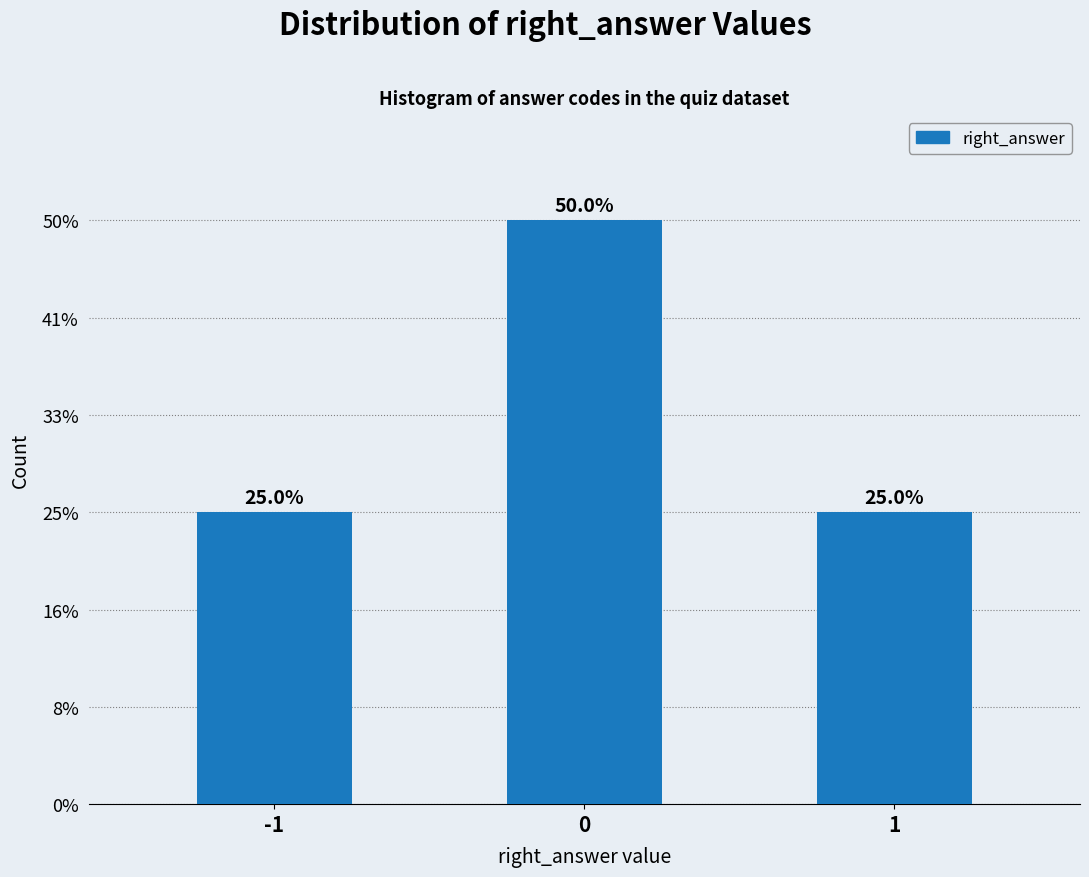

Does the chart contain any negative values?

No